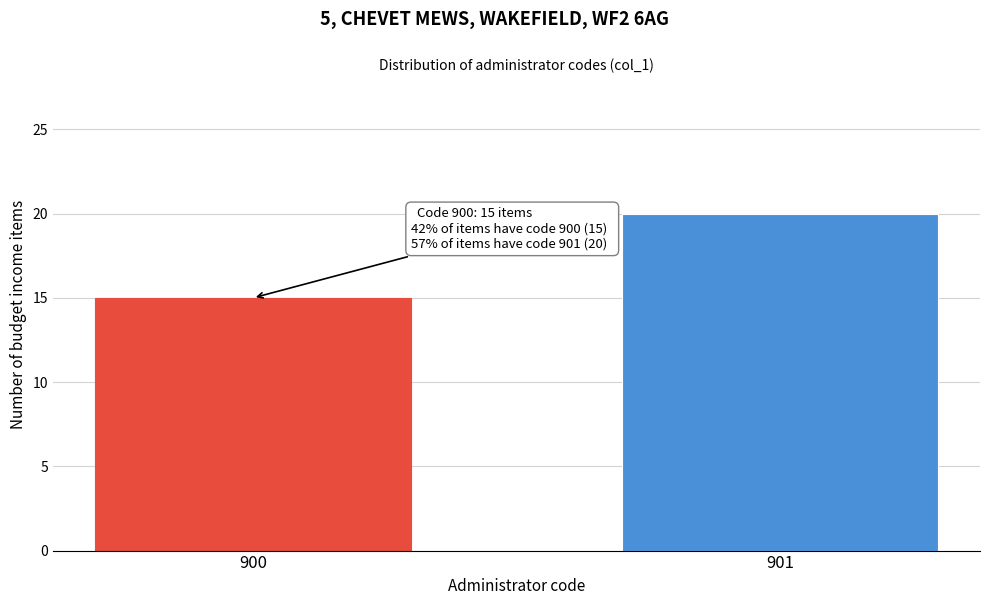

Reading left to right, extract all data points from this chart.

900=15	901=20